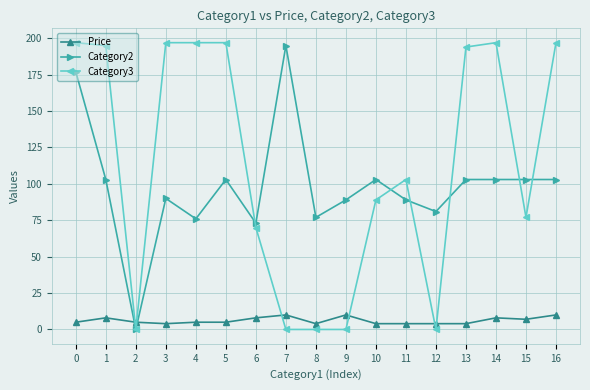

What is the spread (max minus min) of values at 4?

192.0